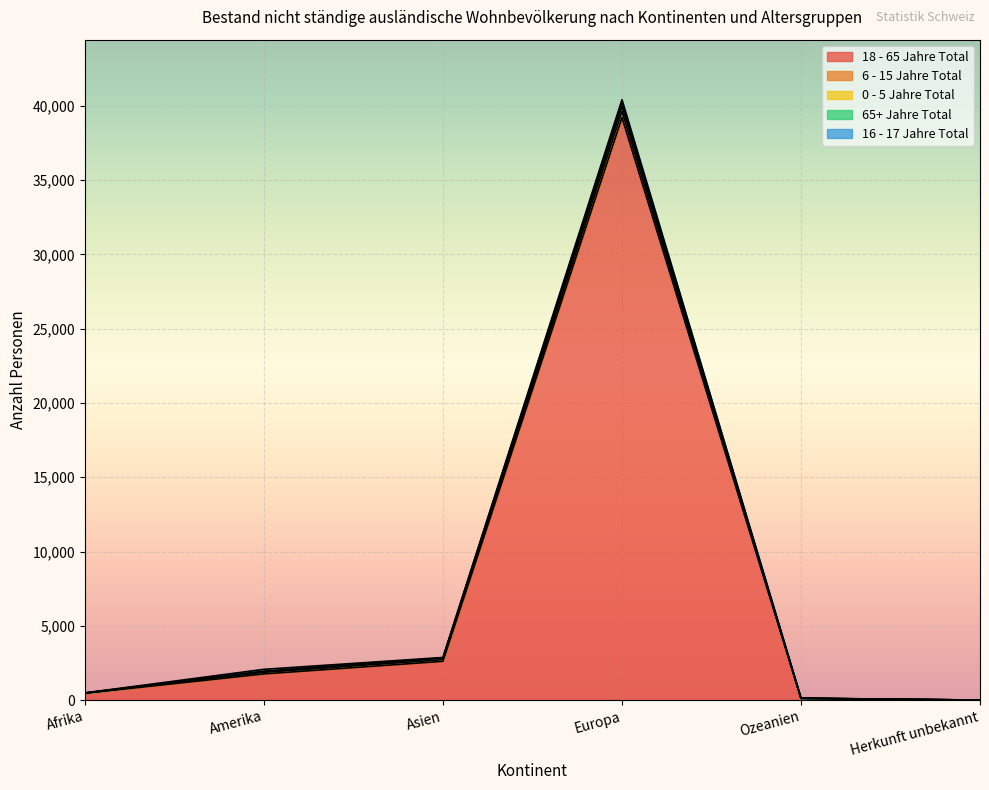

What is the sum of all 16 - 17 Jahre Total values?

317